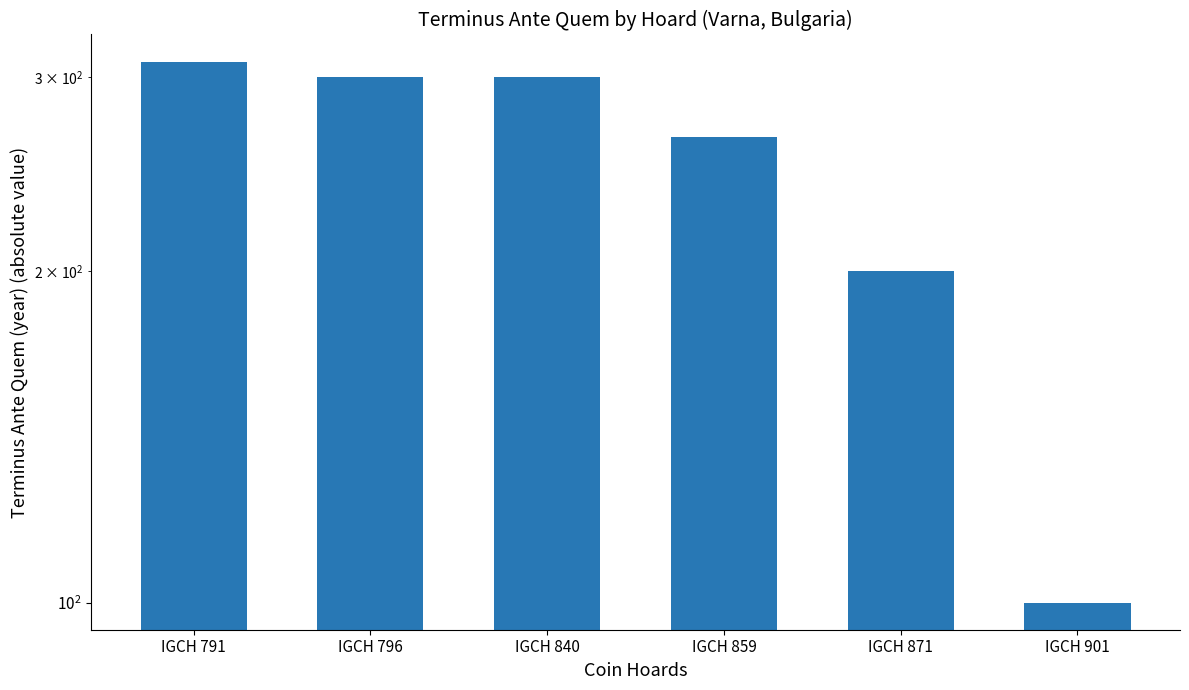

At which category does the chart reach its peak across all series?

IGCH 791